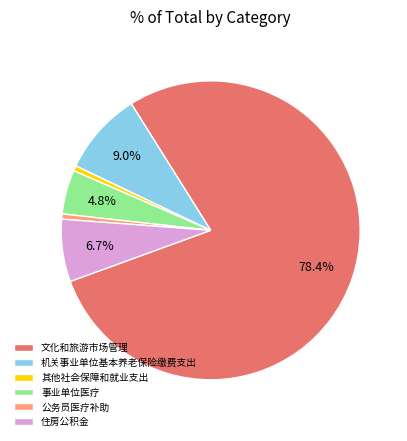

To the nearest percent, what is the difference between the largest and smallest slice percentages?

78%